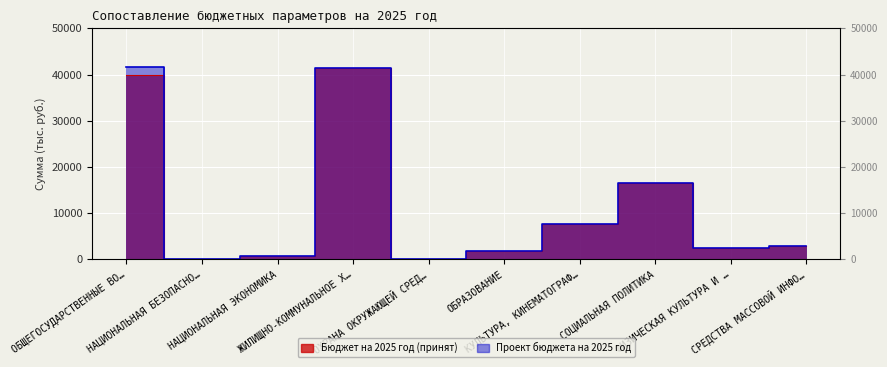

What is the difference between the maximum and minimum values in the Бюджет на 2025 год (принят) series?

41418.9